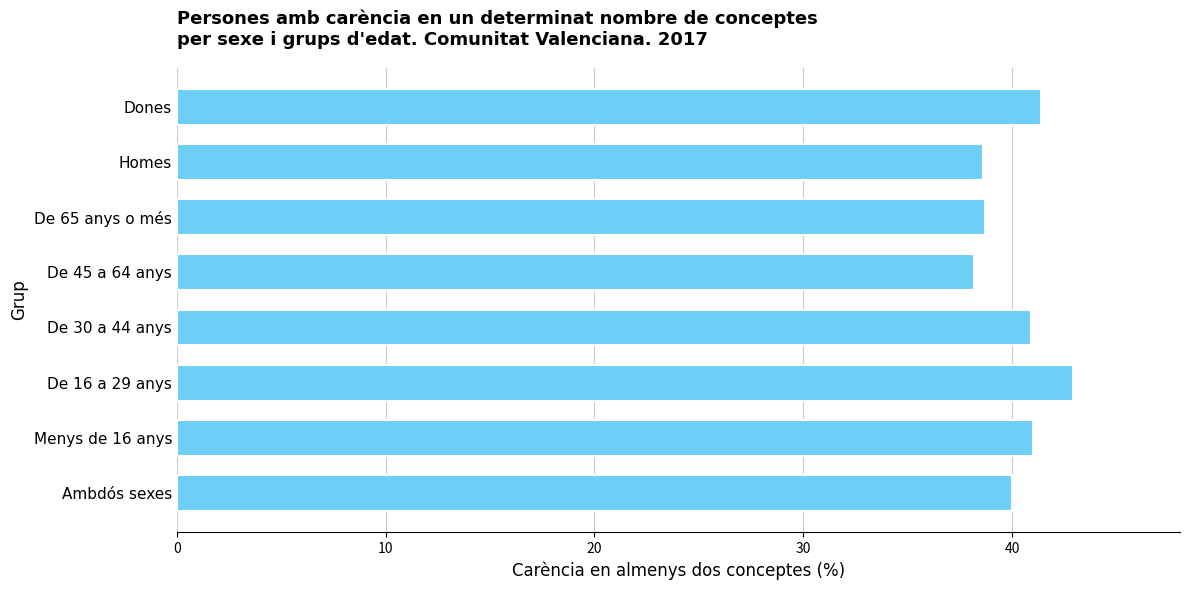

How many series are shown in this chart?

1